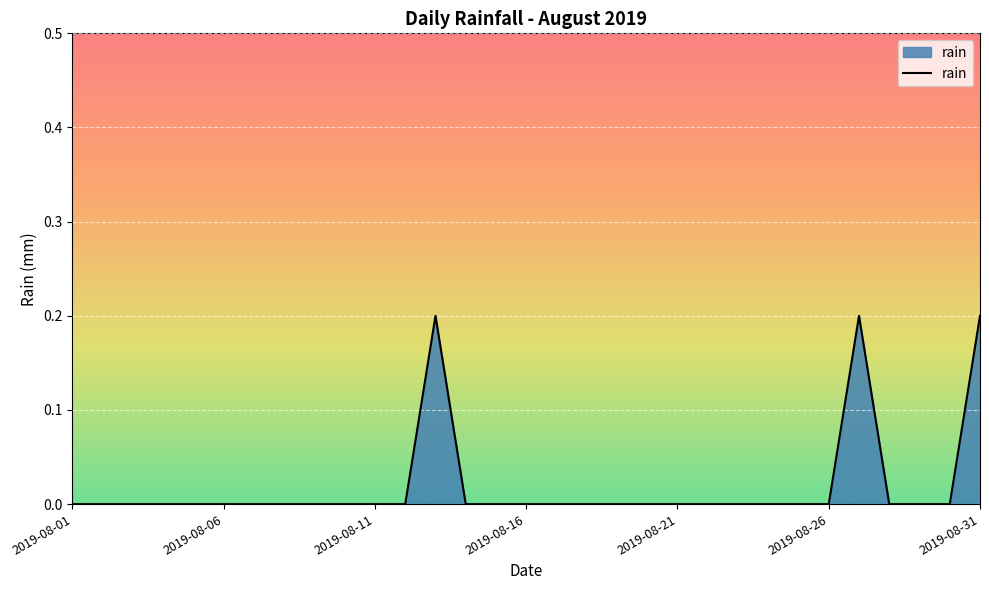

How many lines are shown in the chart?

1